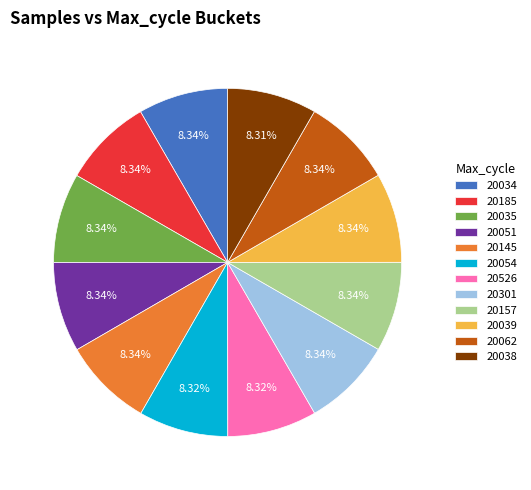

Count the number of slices in the pie.

12